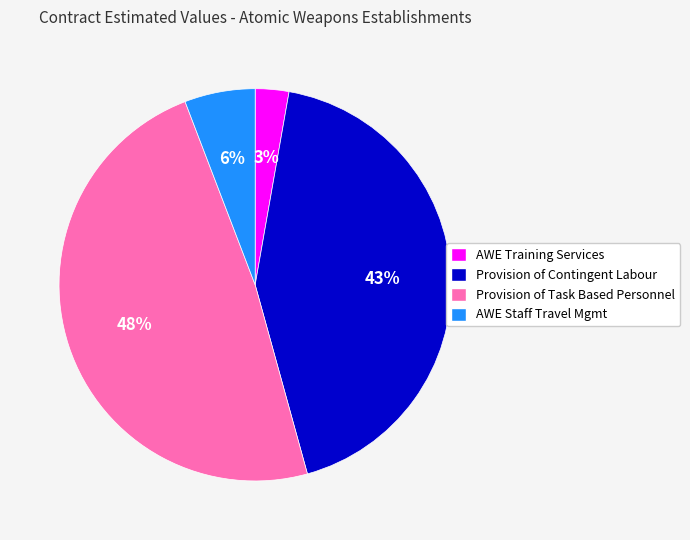

Count the number of slices in the pie.

4